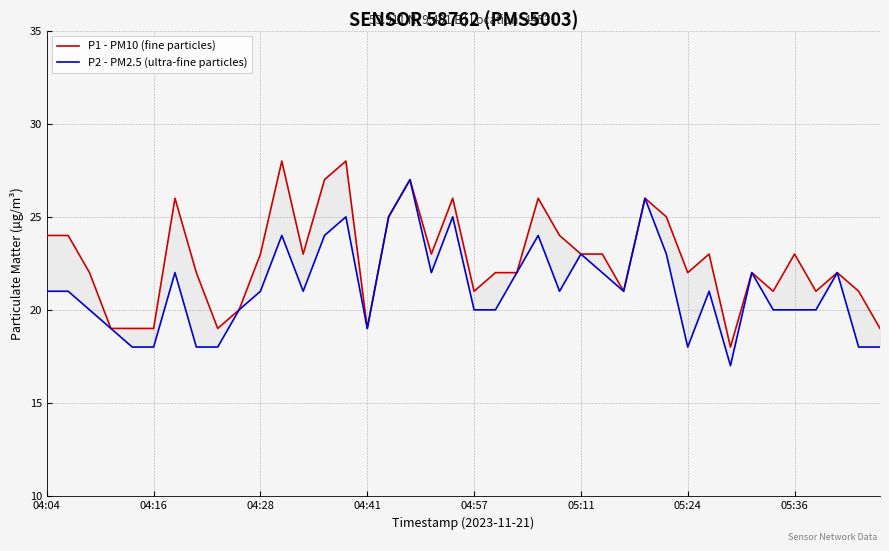

Which category has the highest value across all series?

11